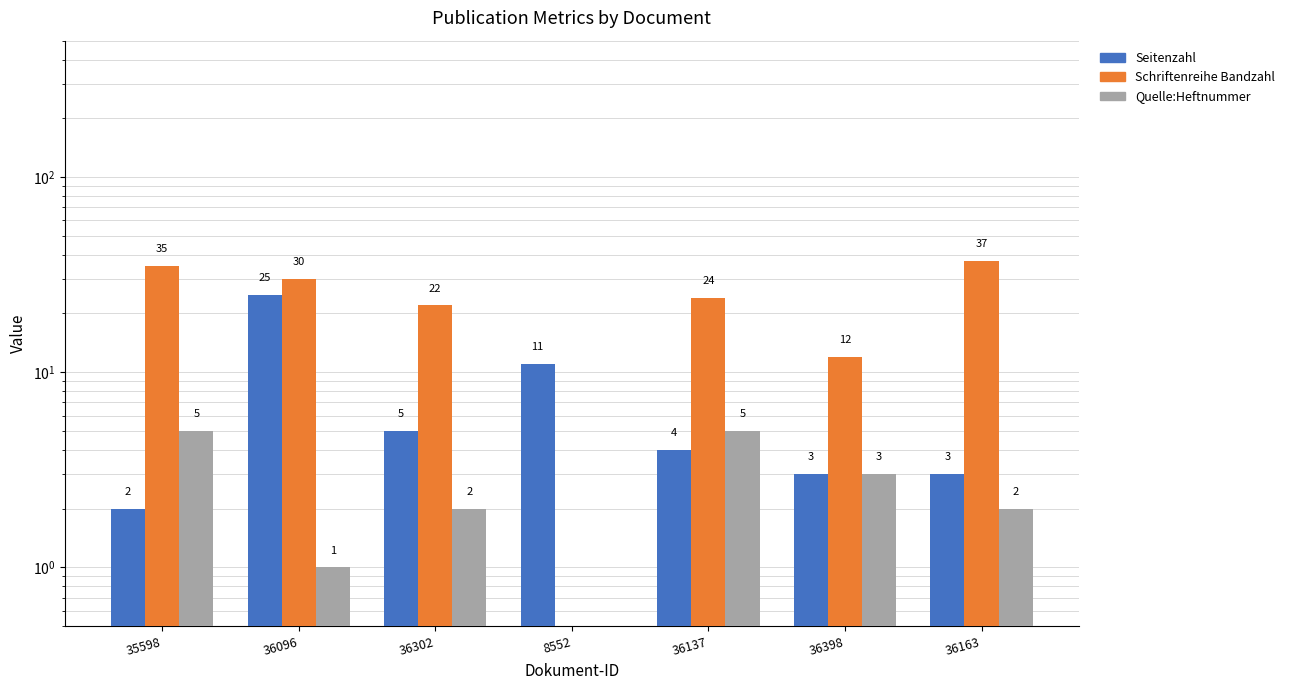

Rank the series by their average value, from lowest to highest.

Quelle:Heftnummer, Seitenzahl, Schriftenreihe Bandzahl